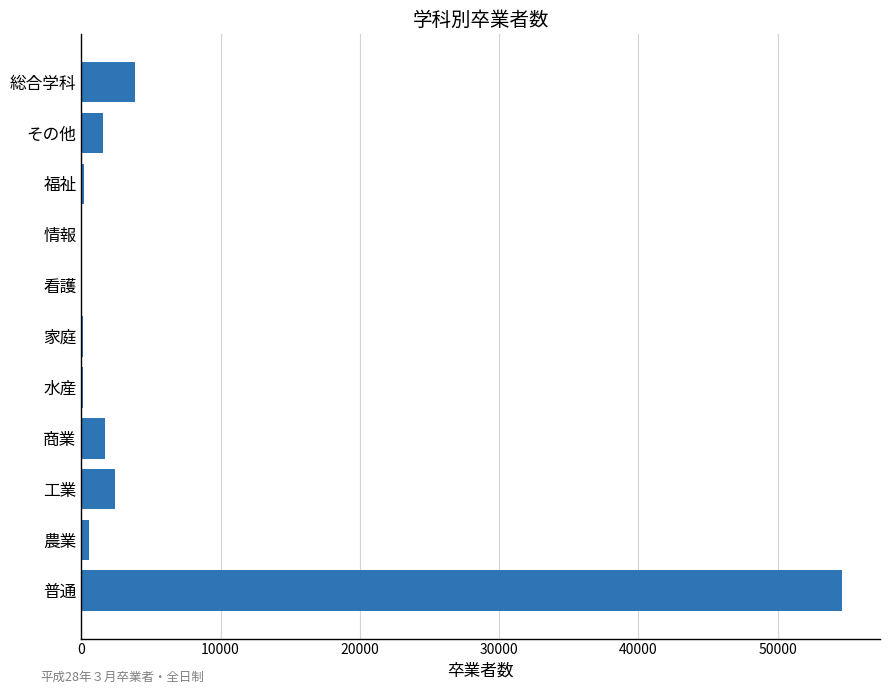

What is the approximate value at 商業?

1717